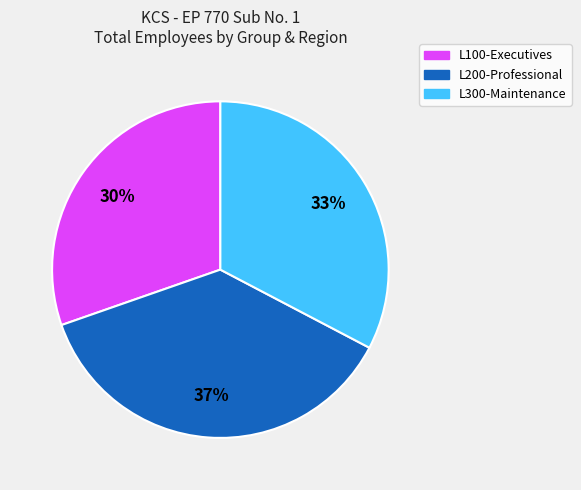

Does any single category account for the majority?

No